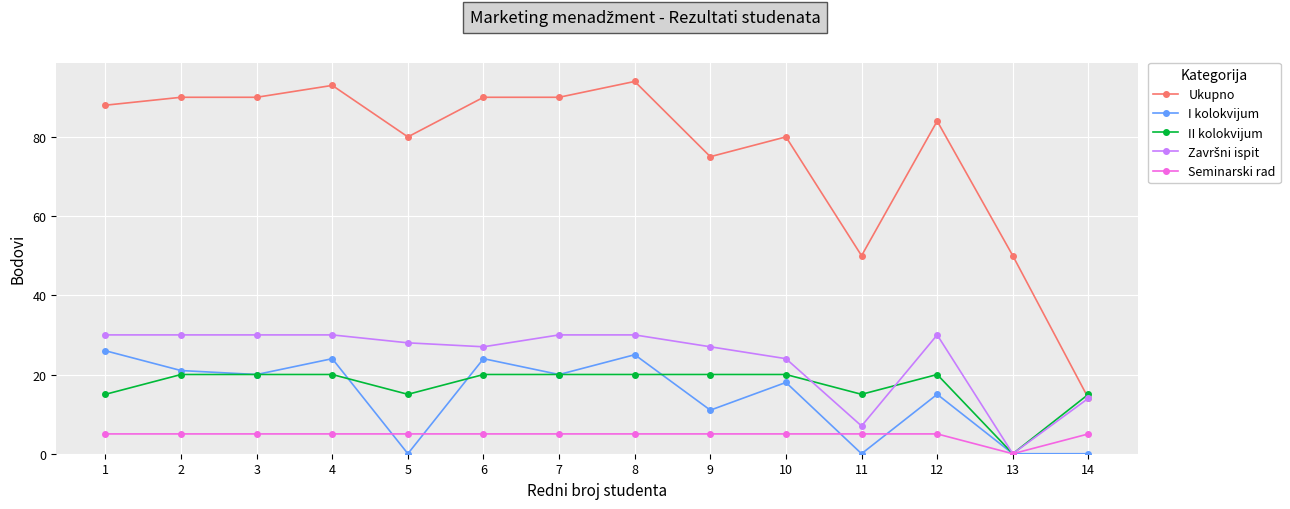

Count the number of categories in the chart.

14